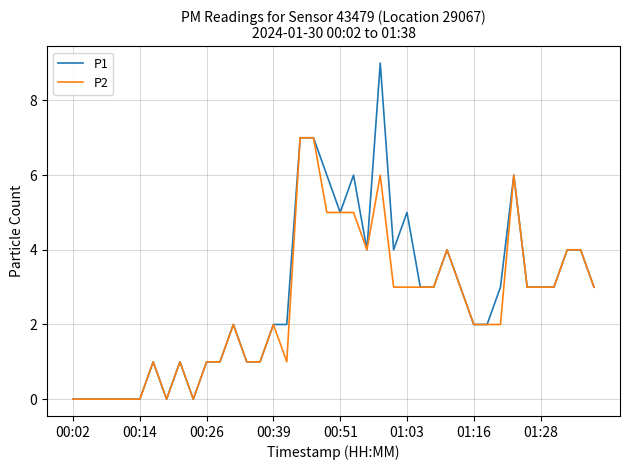

What is the highest value of the P1 series?

9